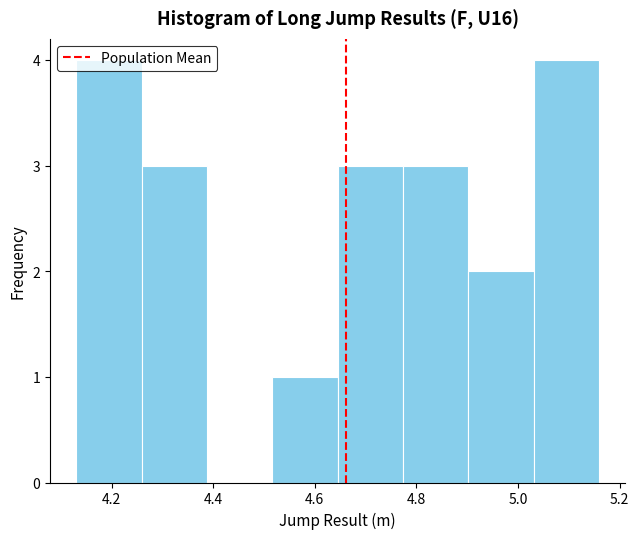

Reading left to right, list every bar in this chart as the range it spans on the x-axis followed by its height. Neither the bar edges nor the heights are printed on the chart, so give them approximately, as read against the axes.

4.14 to 4.26: 4
4.26 to 4.38: 3
4.38 to 4.52: 0
4.52 to 4.64: 1
4.64 to 4.78: 3
4.78 to 4.90: 3
4.90 to 5.04: 2
5.04 to 5.16: 4